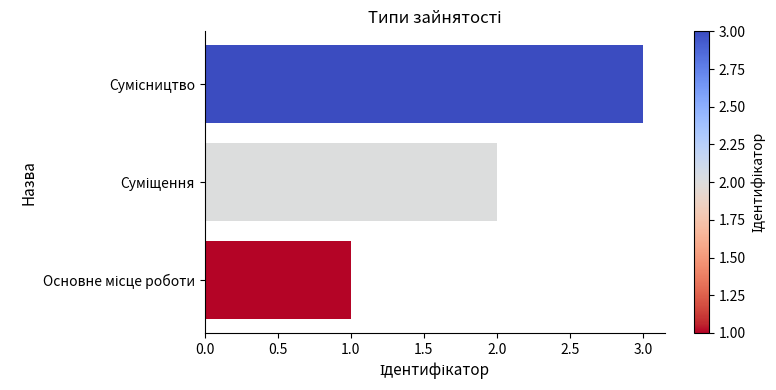

Count the number of categories in the chart.

3